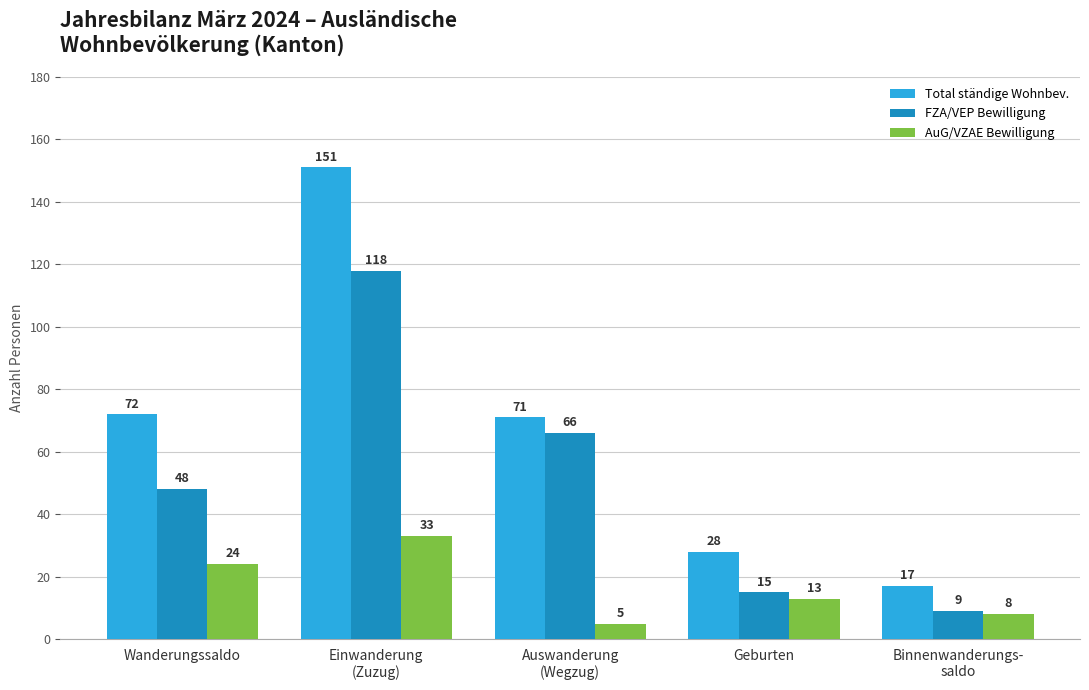

What is the maximum value shown in the chart?

151